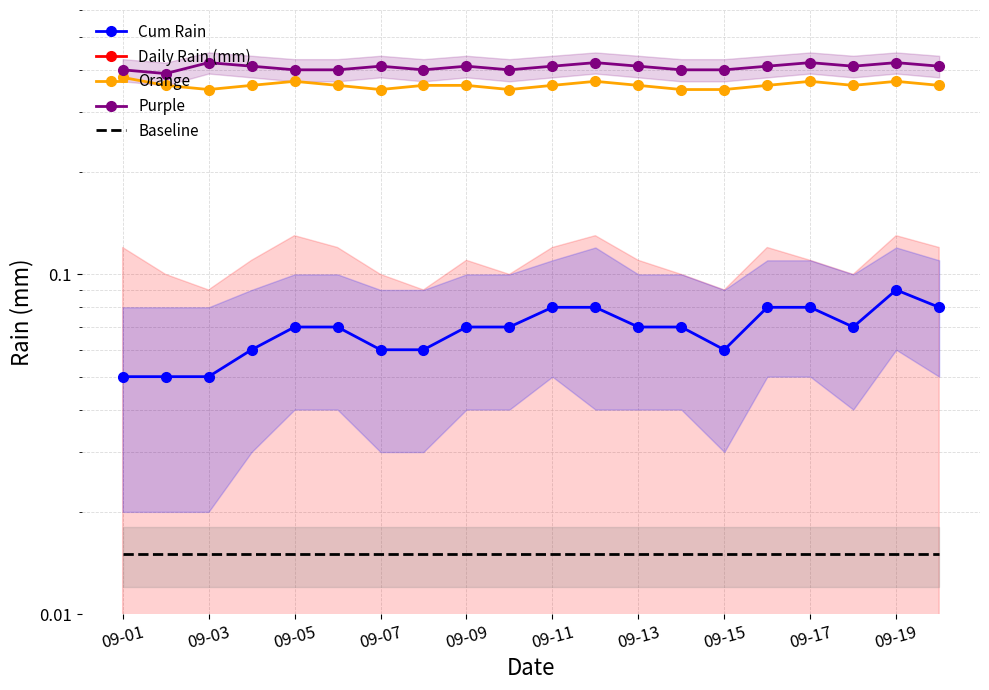

At how many categories does at least one series exceed 0?

20